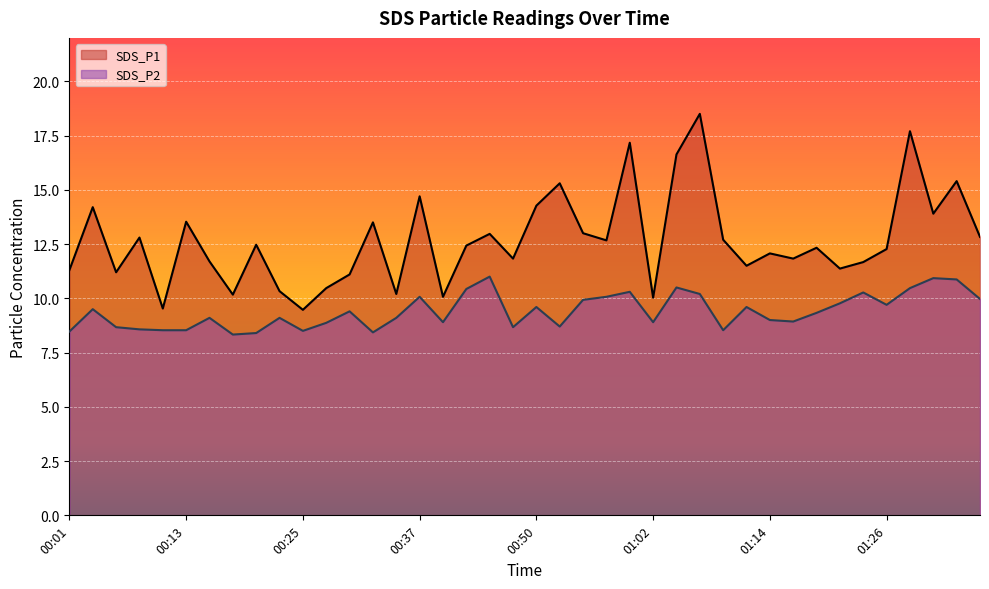

Which series changed the most between 00:06 and 00:20?

SDS_P1